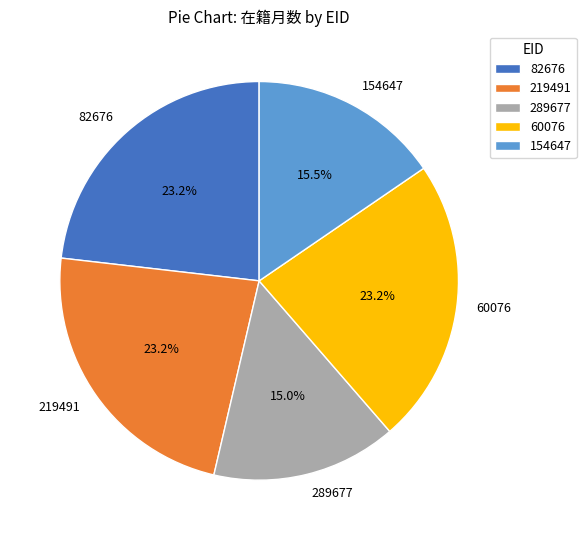

How many slices are in this pie chart?

5